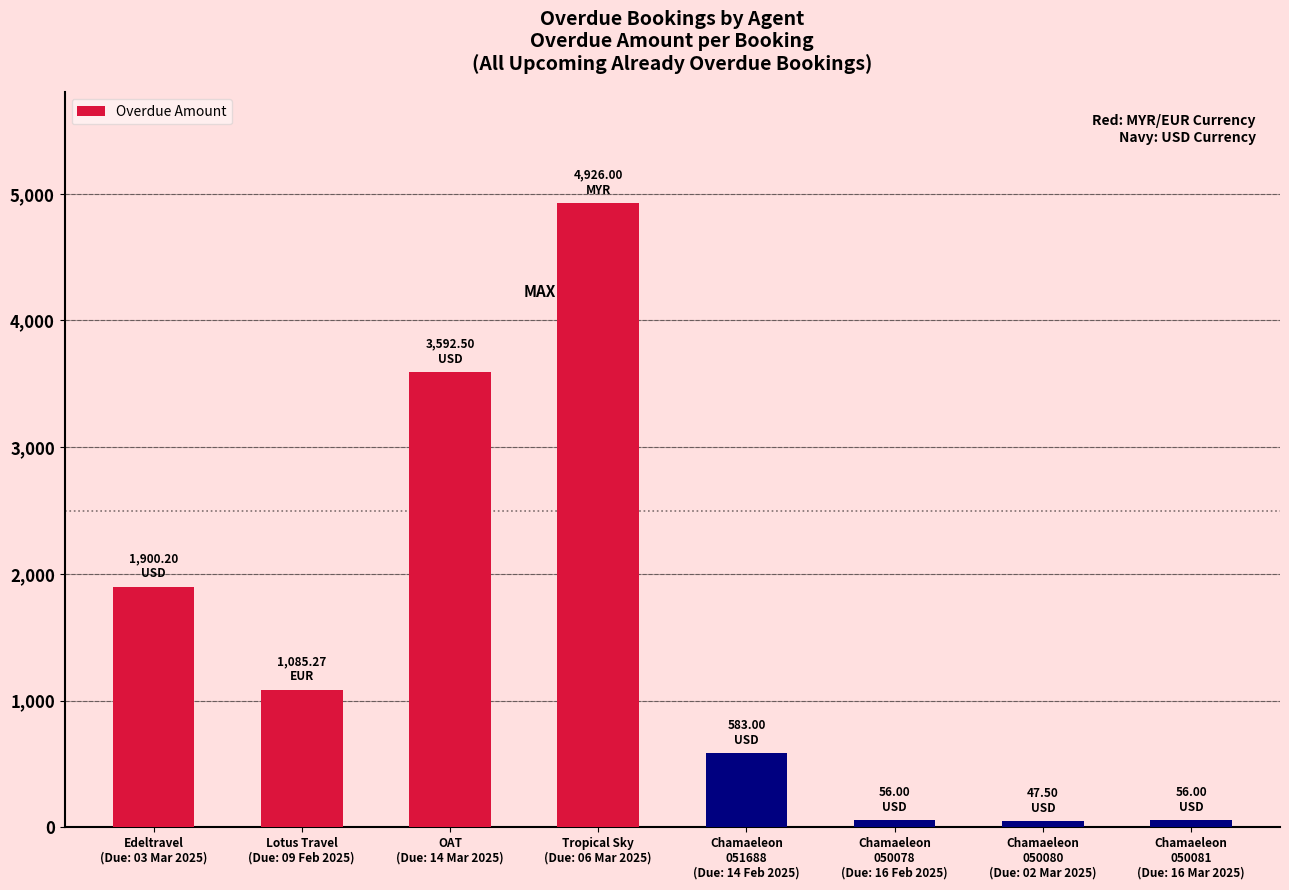

What is the change in value from Lotus Travel
(Due: 09 Feb 2025) to Chamaeleon
051688
(Due: 14 Feb 2025)?

-502.3